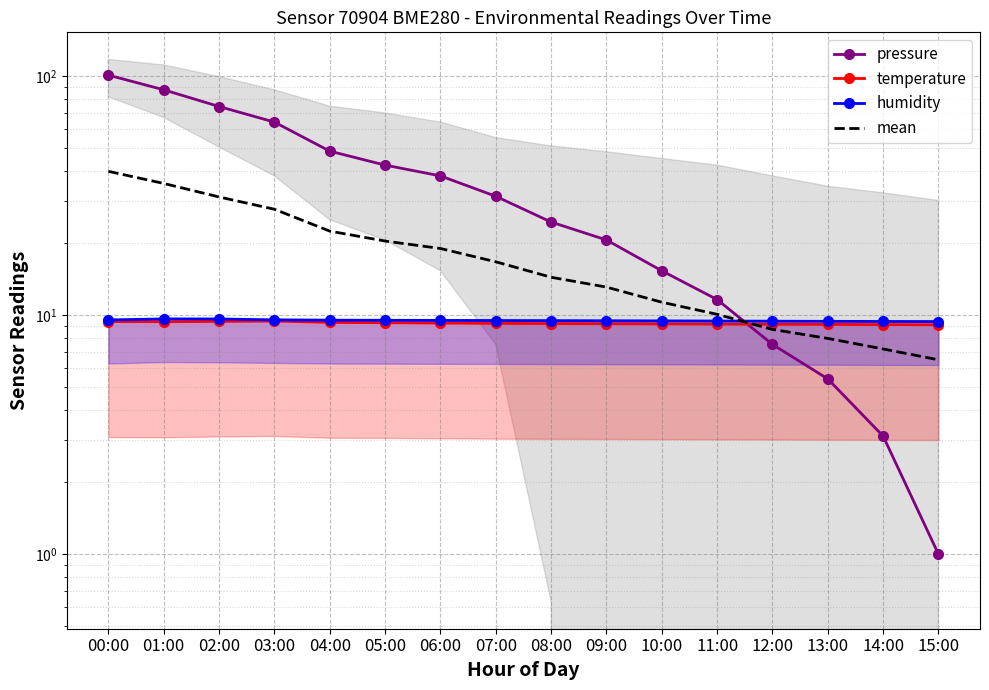

Which category has the highest value across all series?

00:00